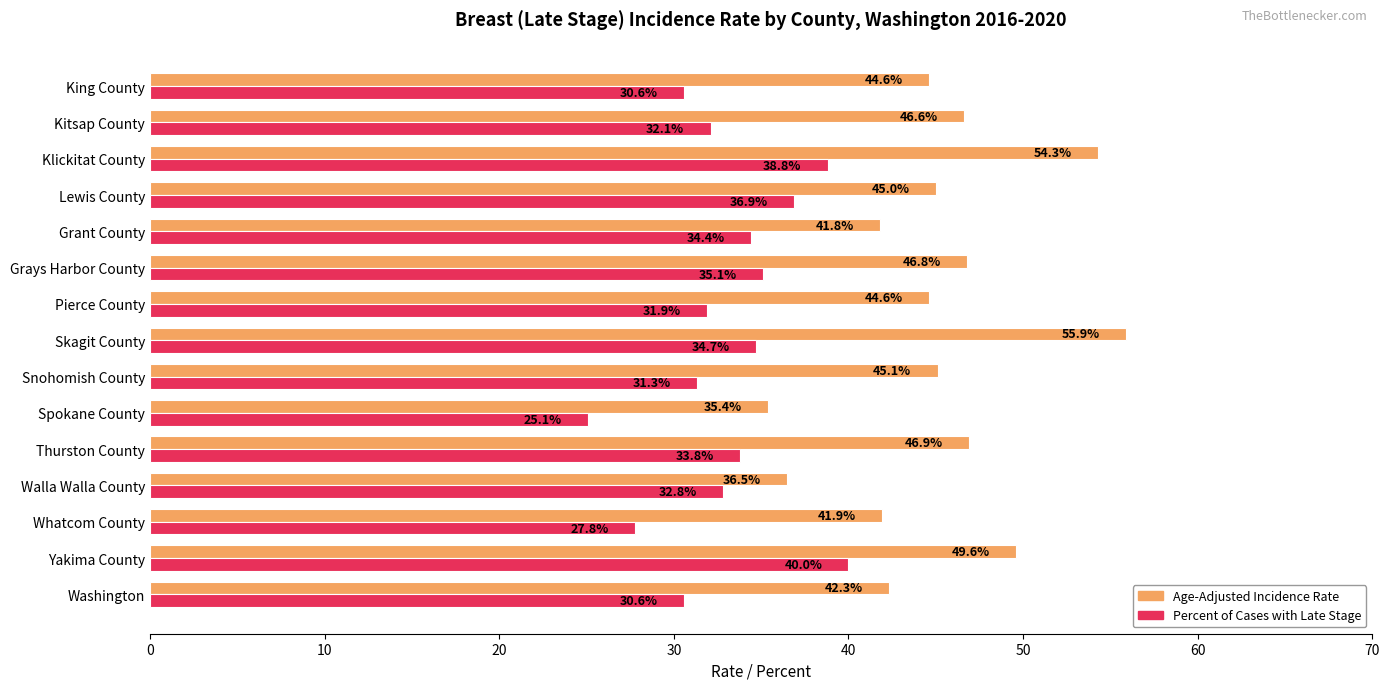

Where is Age-Adjusted Incidence Rate nearest to the value 45?

Lewis County